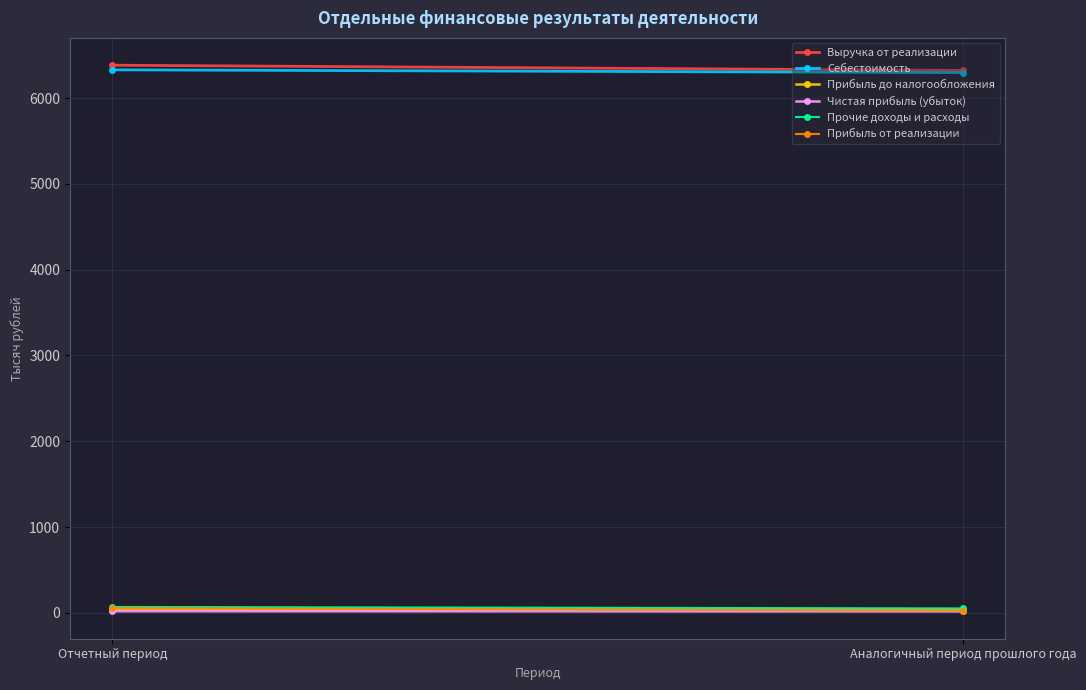

How many categories are shown in the chart?

2